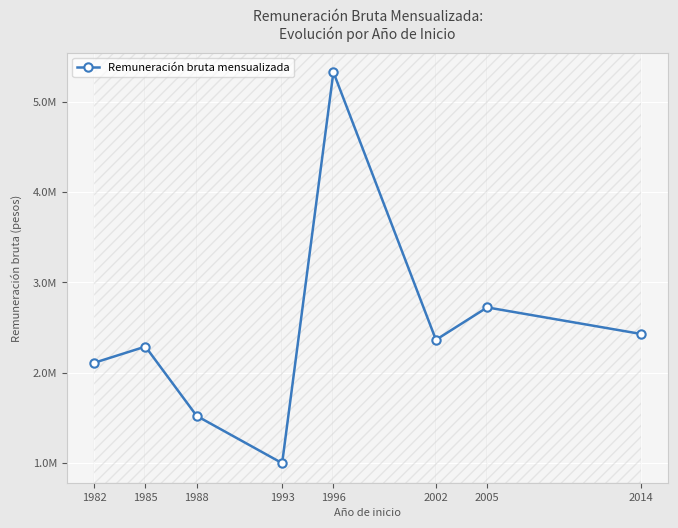

Does the chart have visible grid lines?

Yes